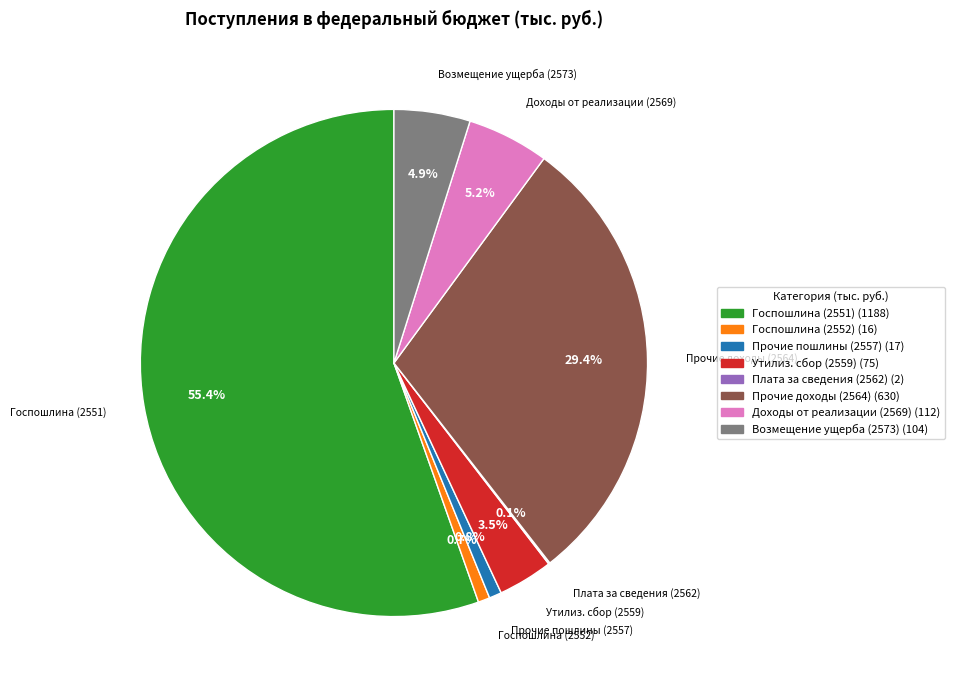

Is there any slice that represents more than half of the pie?

Yes